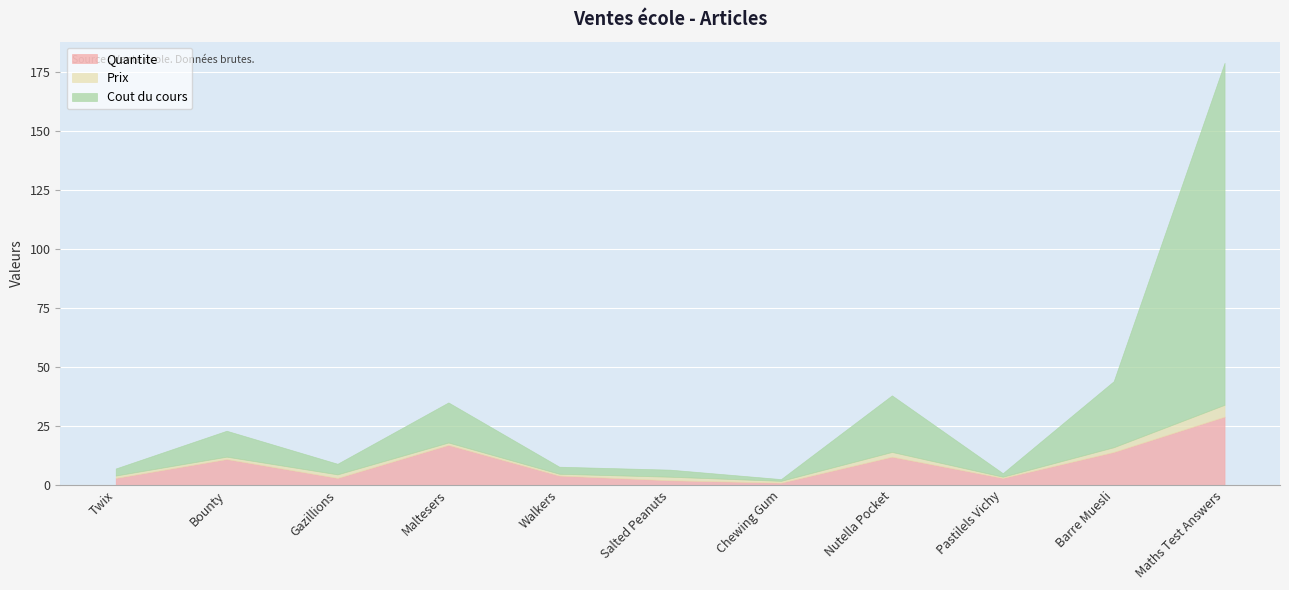

What is the highest value of the Cout du cours series?

145.0